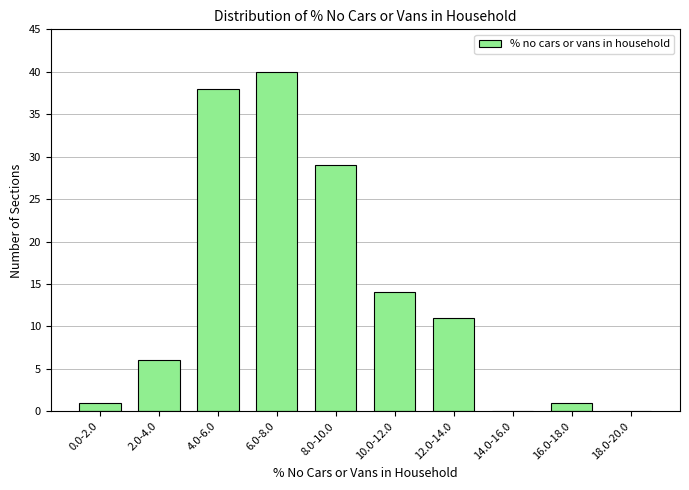

Reading left to right, extract all data points from this chart.

0.0-2.0=1	2.0-4.0=6	4.0-6.0=38	6.0-8.0=40	8.0-10.0=29	10.0-12.0=14	12.0-14.0=11	14.0-16.0=0	16.0-18.0=1	18.0-20.0=0